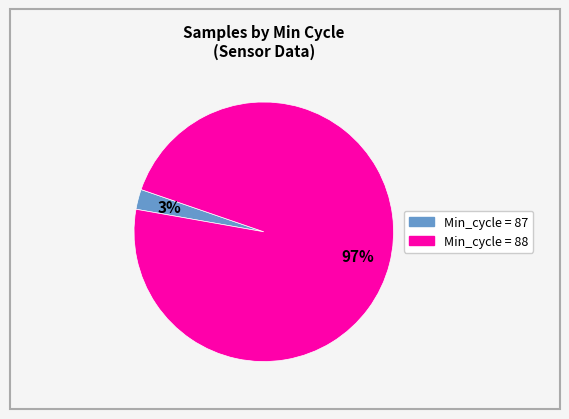

How many slices are in this pie chart?

2